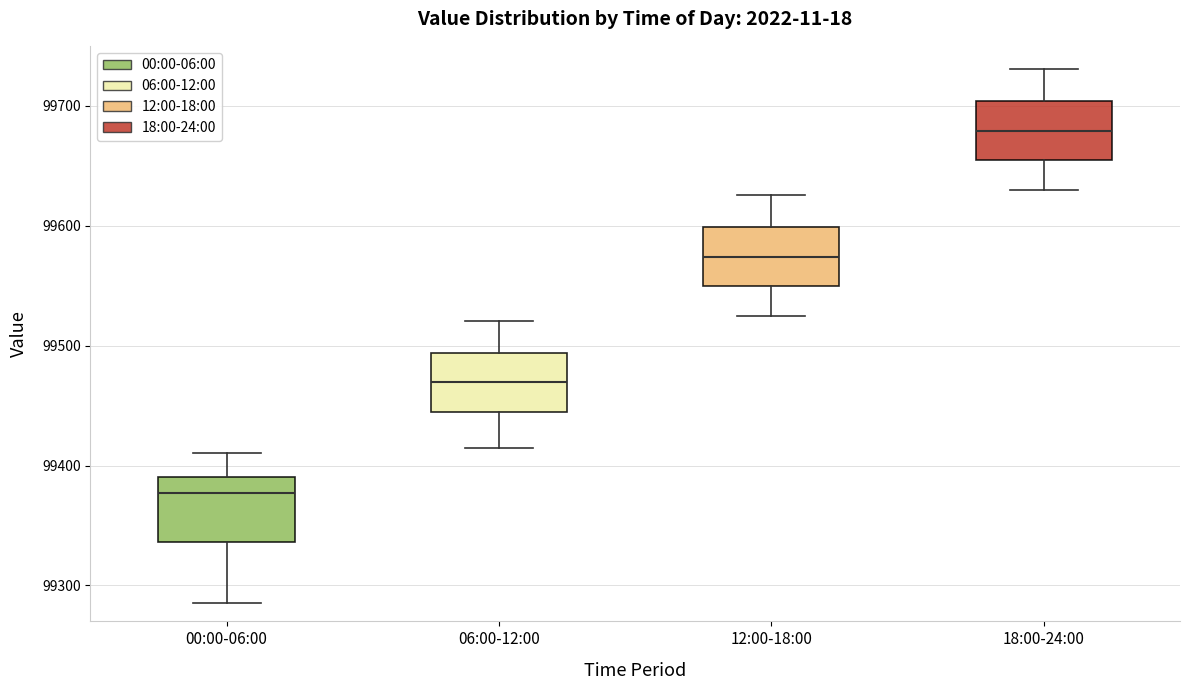

Where is the lower edge of the box for 12:00-18:00 on the y-axis? The values are not printed on the chart, so give them approximately, as read against the axis.

99550